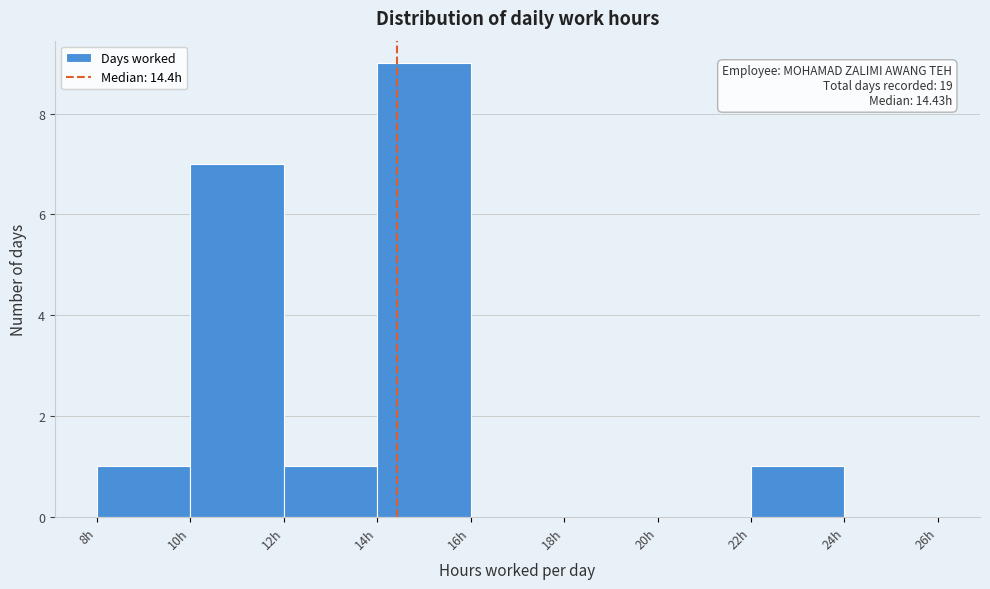

Which range on the x-axis has the tallest bar?

14 to 16